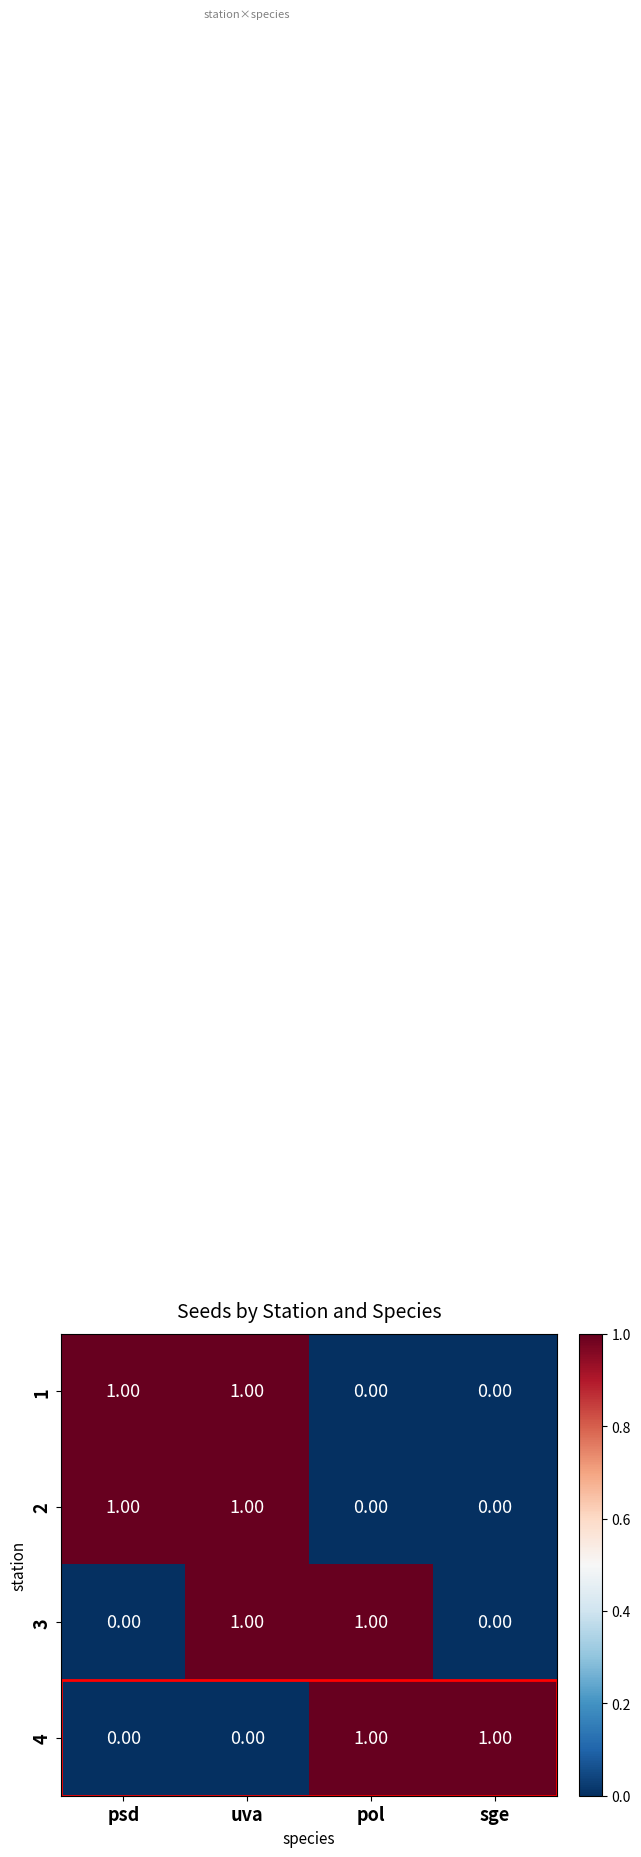

Which series changed the most between psd and uva?

3